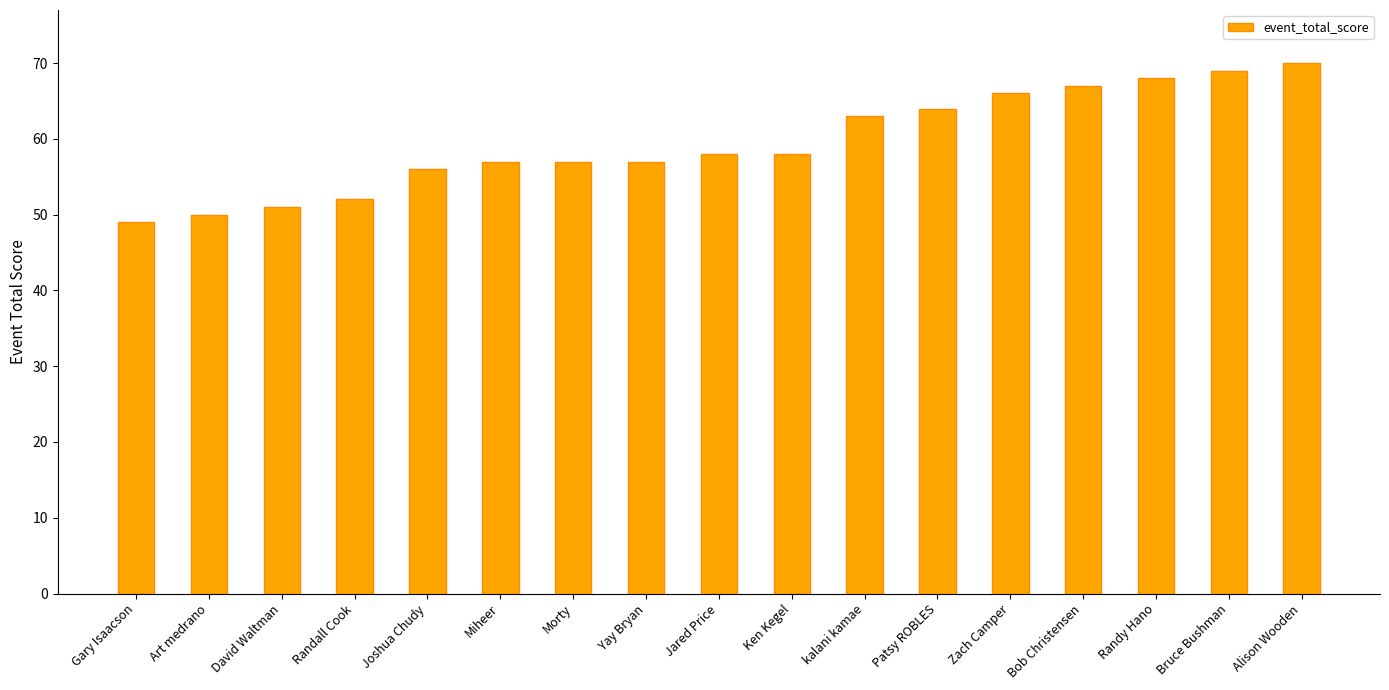

Reading left to right, transcribe all the data shown in this chart.

Gary Isaacson=49	Art medrano=50	David Waltman=51	Randall Cook=52	Joshua Chudy=56	Miheer=57	Morty=57	Yay Bryan=57	Jared Price=58	Ken Kegel=58	kalani kamae=63	Patsy ROBLES=64	Zach Camper=66	Bob Christensen=67	Randy Hano=68	Bruce Bushman=69	Alison Wooden=70